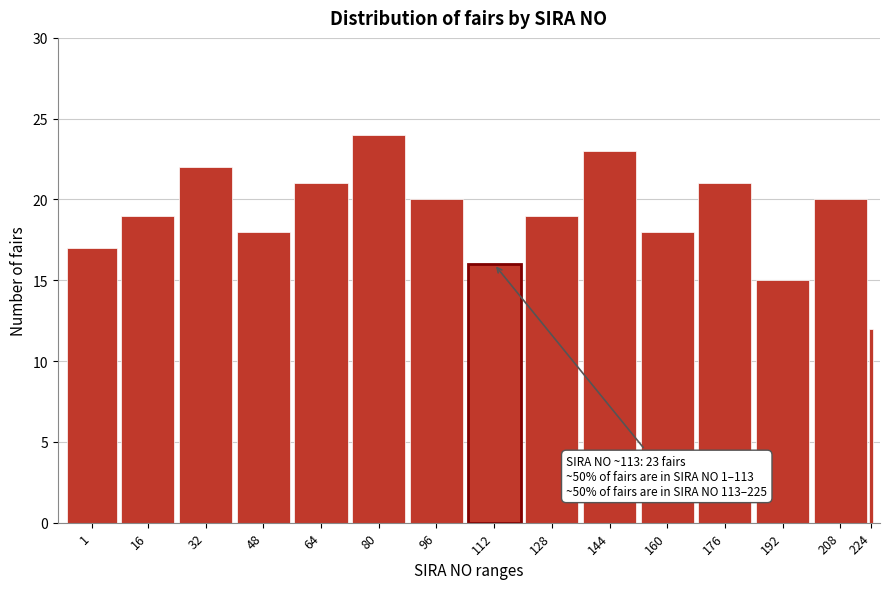

Reading left to right, what are all the values shown in this chart?

17	19	22	18	21	24	20	16	19	23	18	21	15	20	12